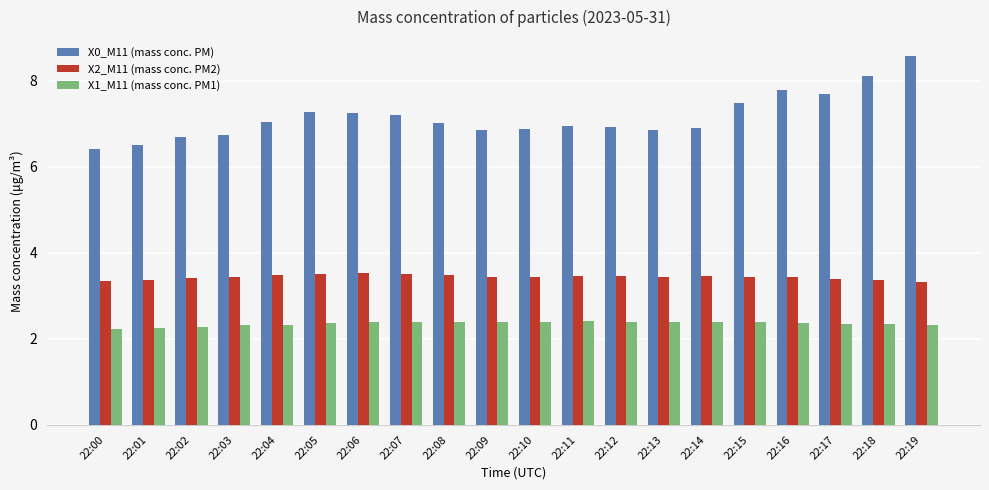

True or false: X2_M11 (mass conc. PM2) has a value of 1.1 at 22:10.

False